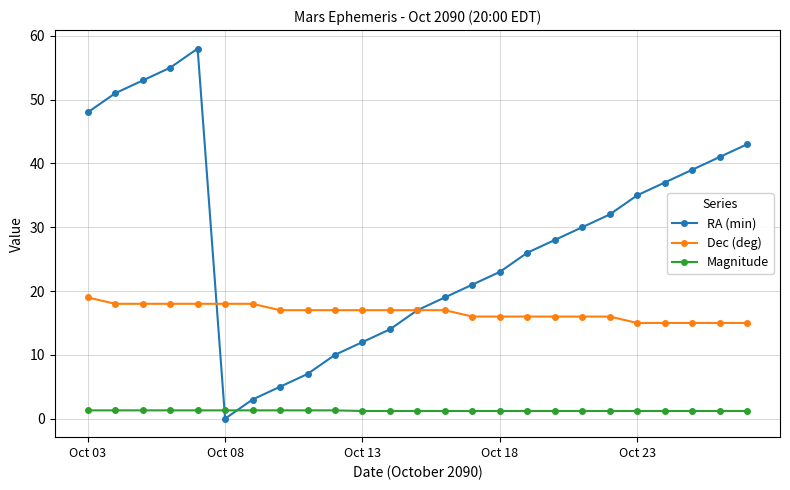

What is the maximum value shown in the chart?

58.0